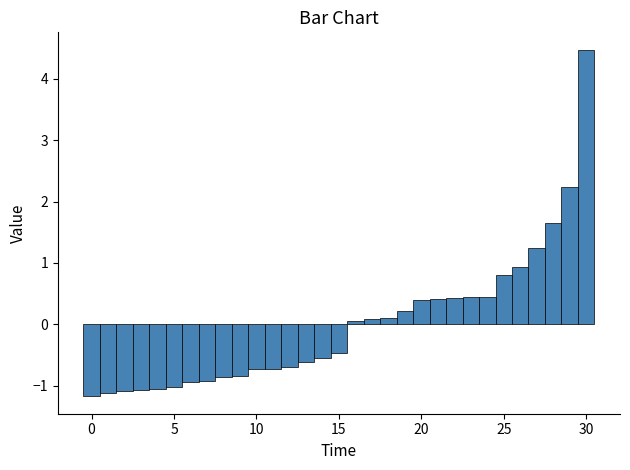

Around what value on the x-axis is the tallest bar? Give the approximate position of its centre, as read against the axis.

30.0